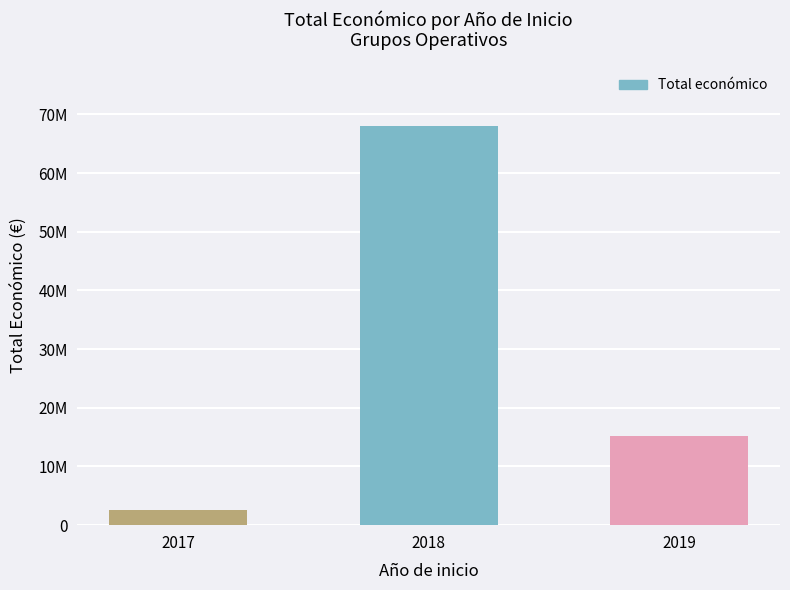

The chart shows a value of 15117537 at 2019. True or false?

True